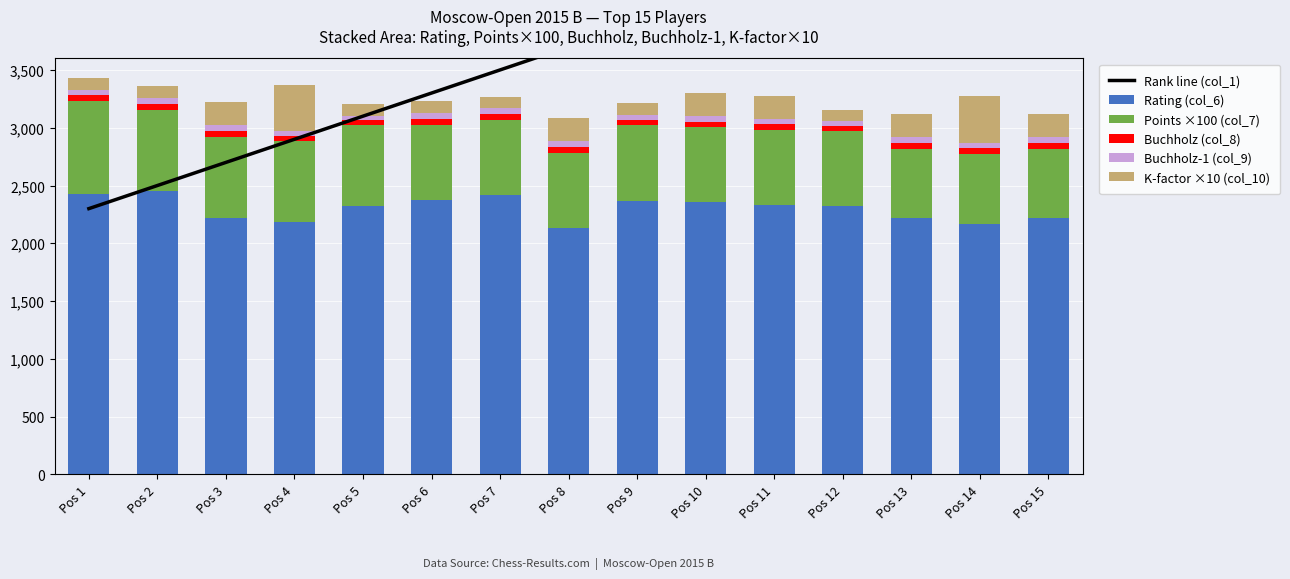

What is the total value across all series at Pos 11?

7576.5